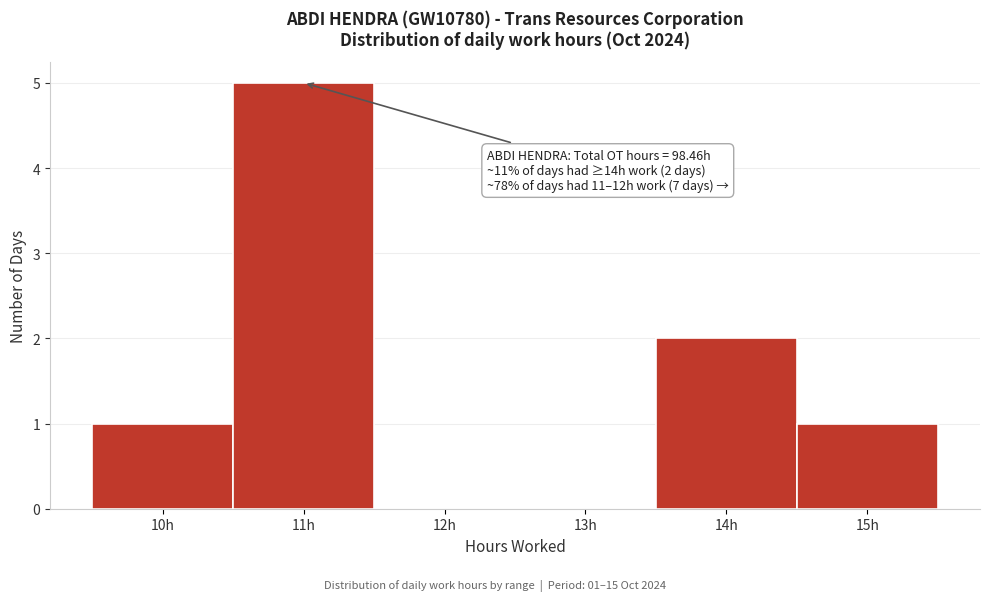

Reading left to right, transcribe all the data shown in this chart.

10h=1	11h=5	12h=0	13h=0	14h=2	15h=1